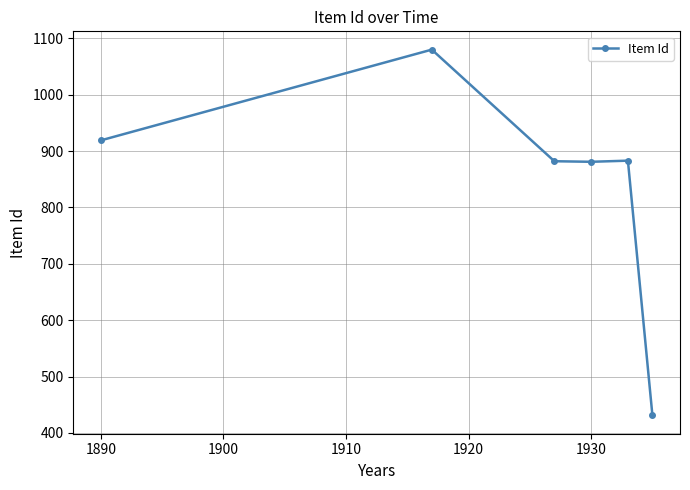

What is the smallest value displayed?

431